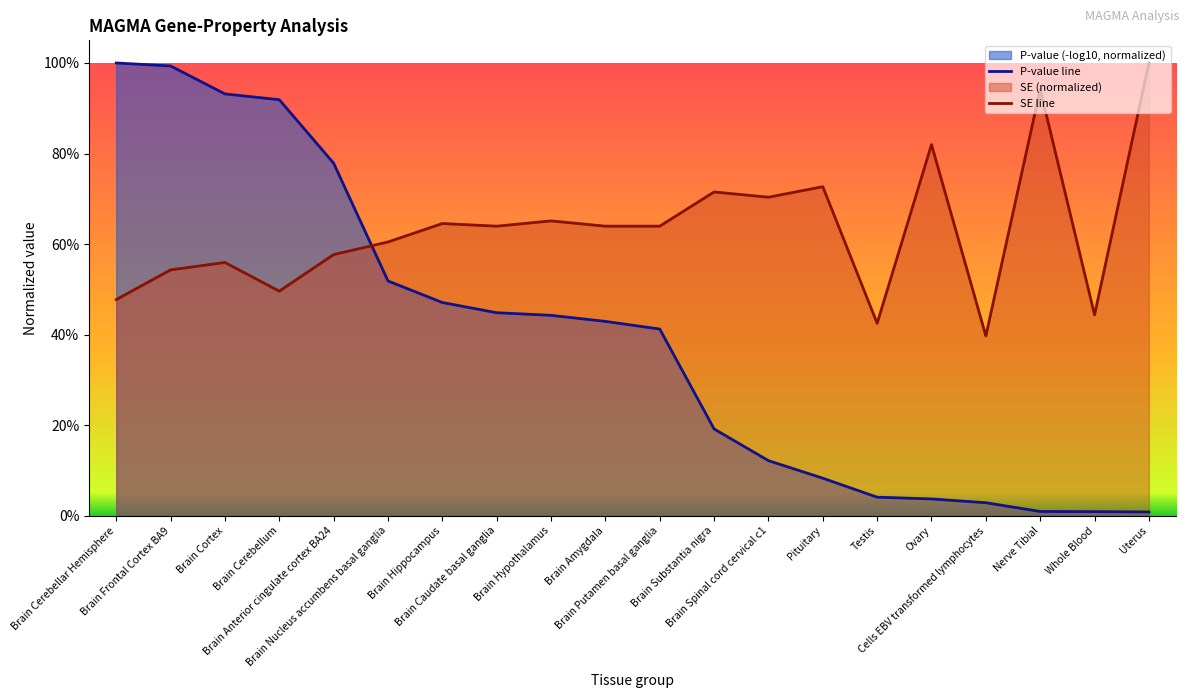

What is the maximum value shown in the chart?

1.0